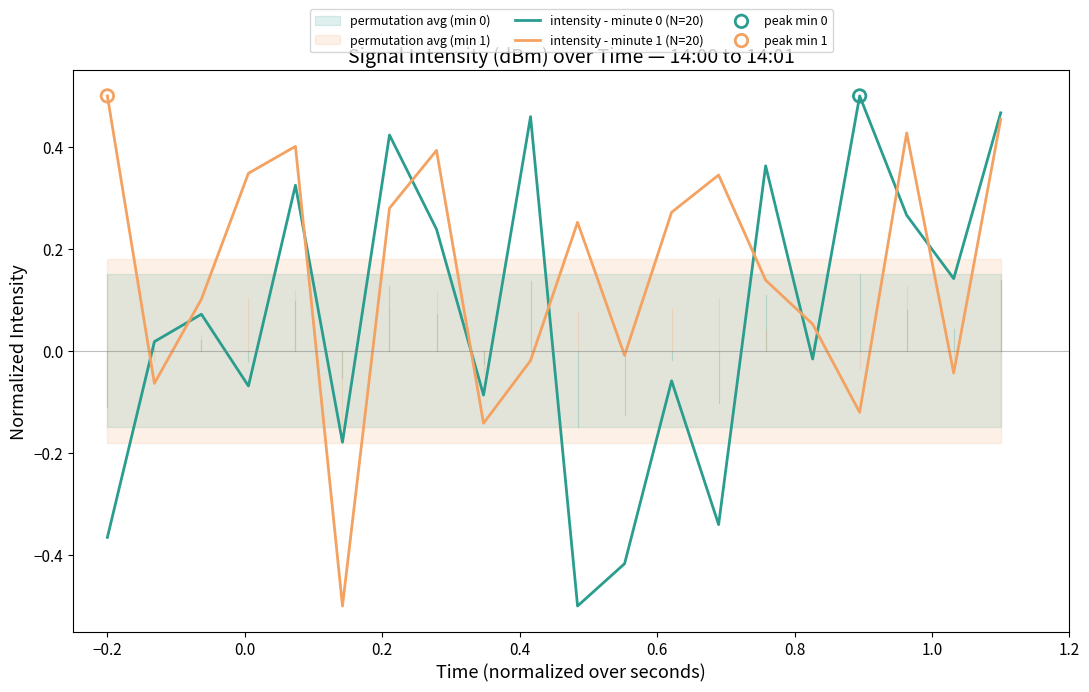

Which series has the widest spread of Y values?

intensity - minute 0 (N=20)